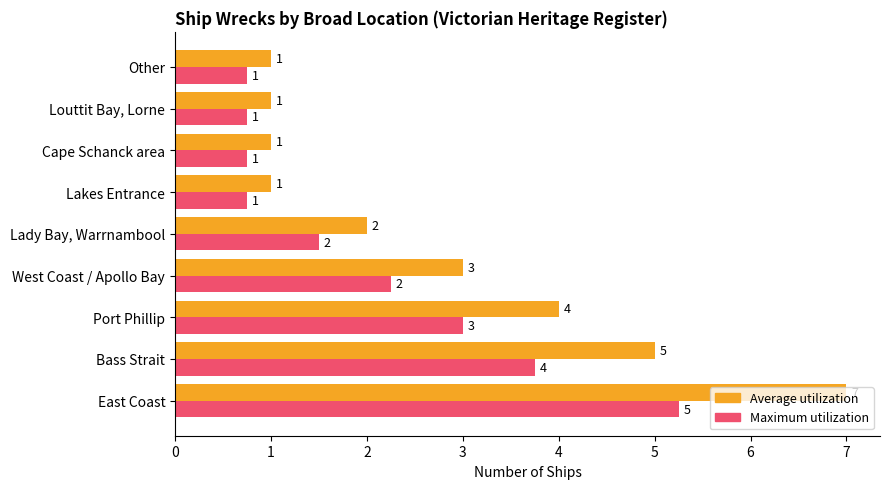

What is the maximum value shown in the chart?

7.0